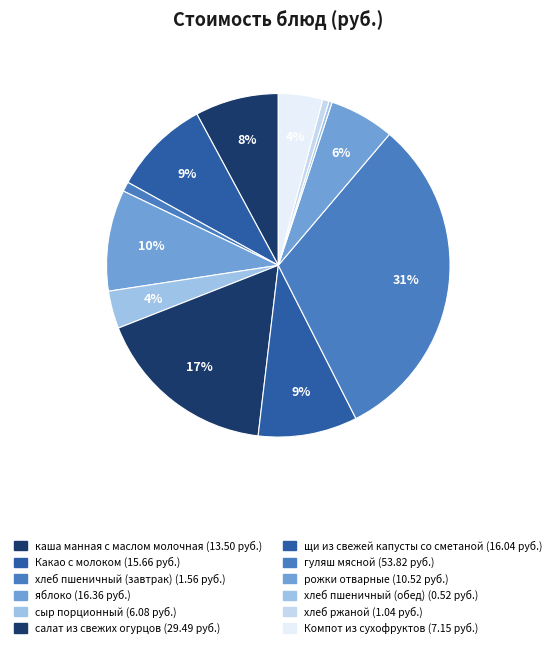

To the nearest percent, what is the average slice percentage?

8%